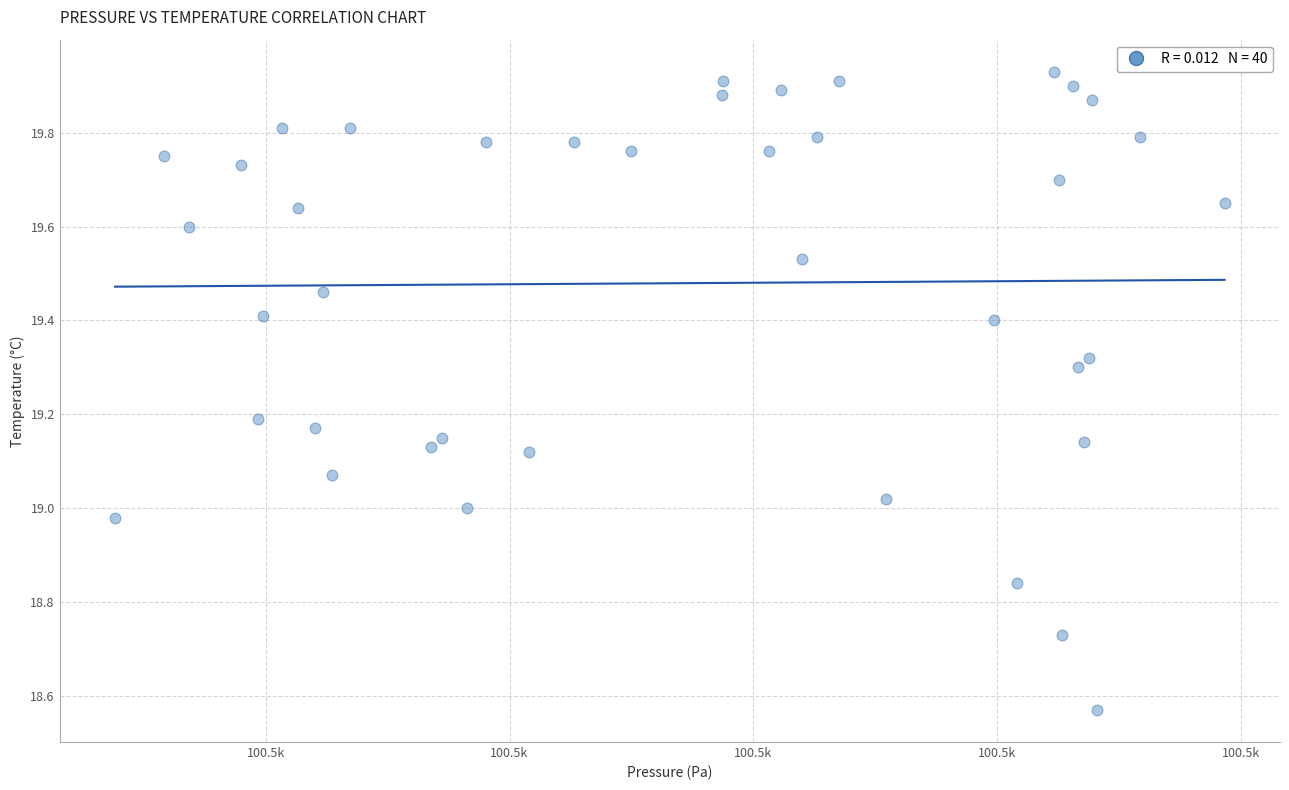

What is the range of Y values (max minus min)?

1.4